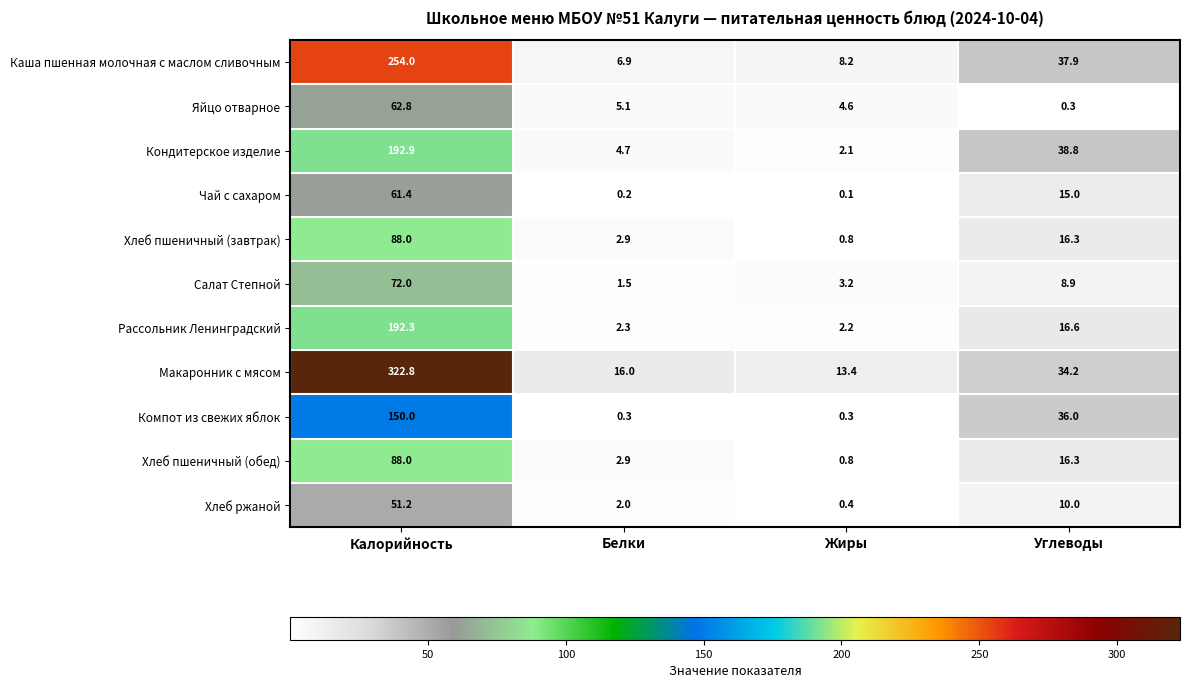

The Хлеб ржаной series shows 51.2 at Калорийность. True or false?

True